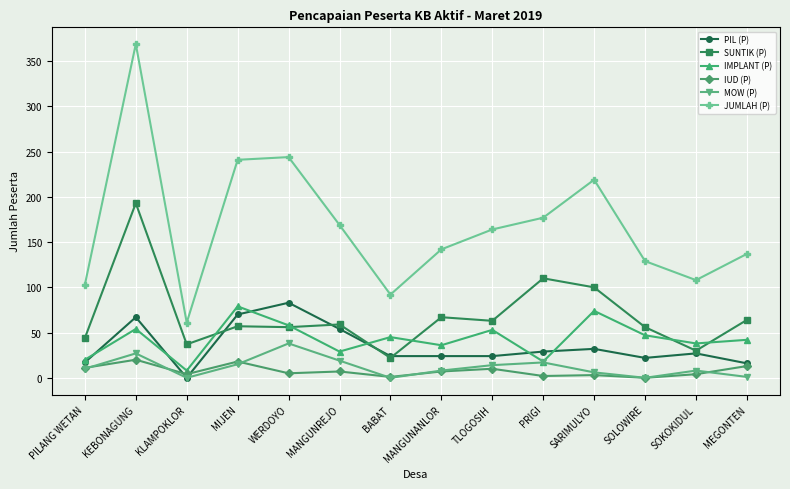

True or false: PIL (P) has more than 1 interior local peaks.

True